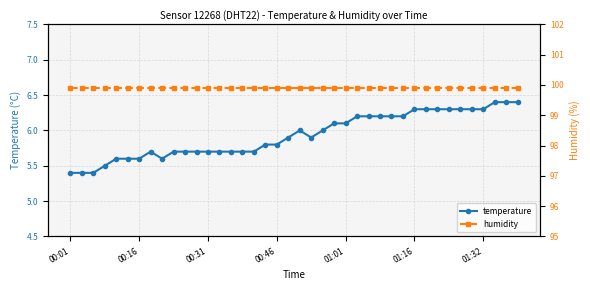

What is the smallest value displayed?

5.4